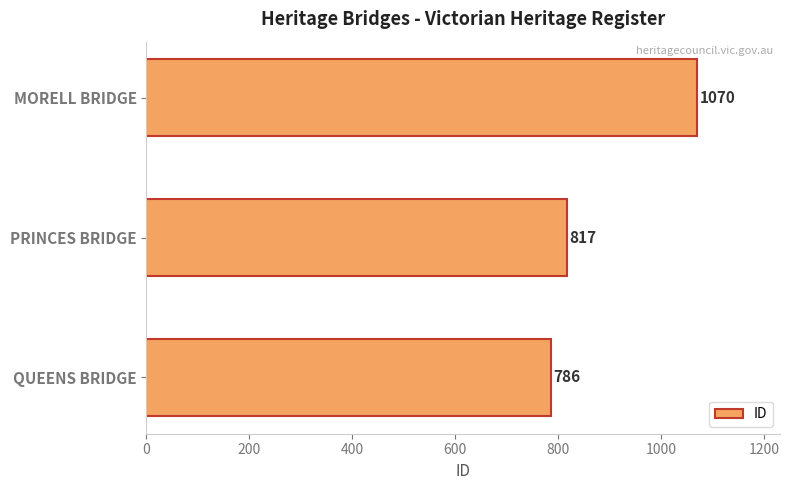

Between PRINCES BRIDGE and MORELL BRIDGE, which is larger?

MORELL BRIDGE